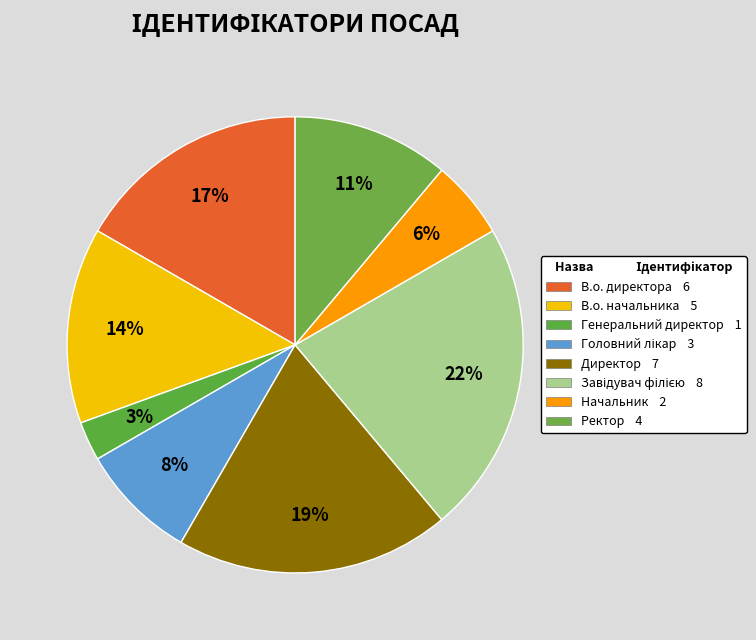

Which has a higher value, Ректор or Генеральний директор?

Ректор